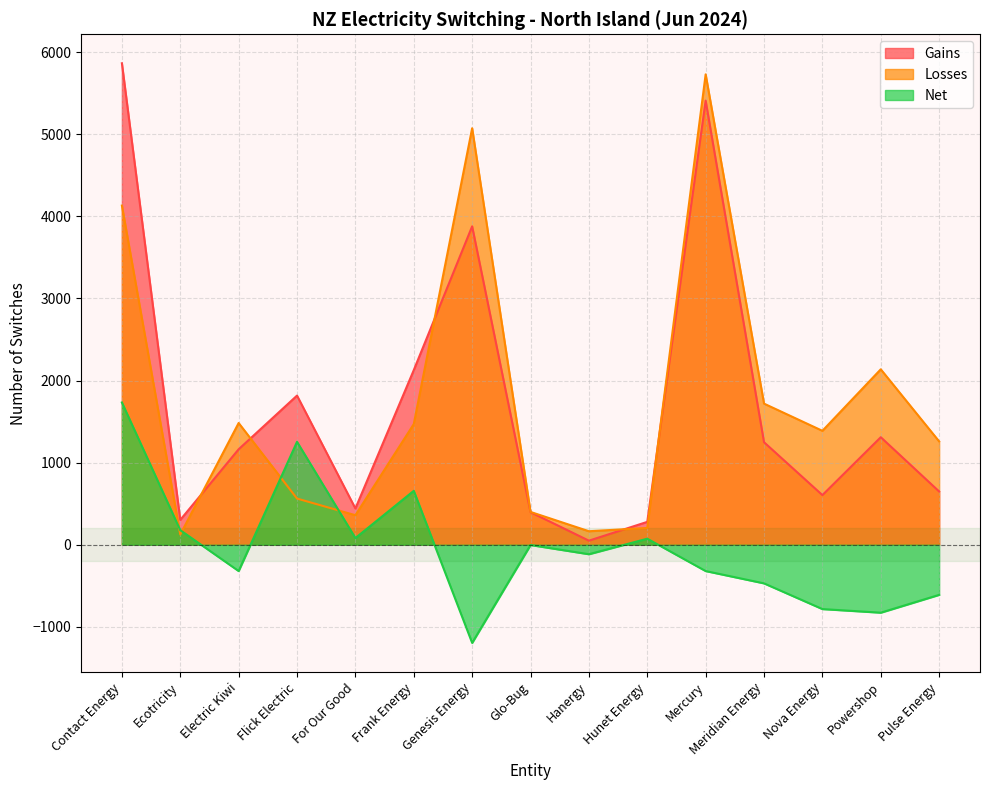

At which category does Net reach its first local peak?

Flick Electric